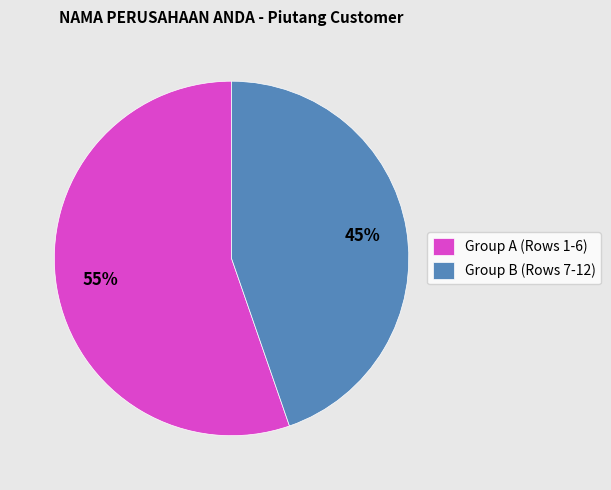

To the nearest percent, what is the combined percentage of Group A (Rows 1-6) and Group B (Rows 7-12)?

100%